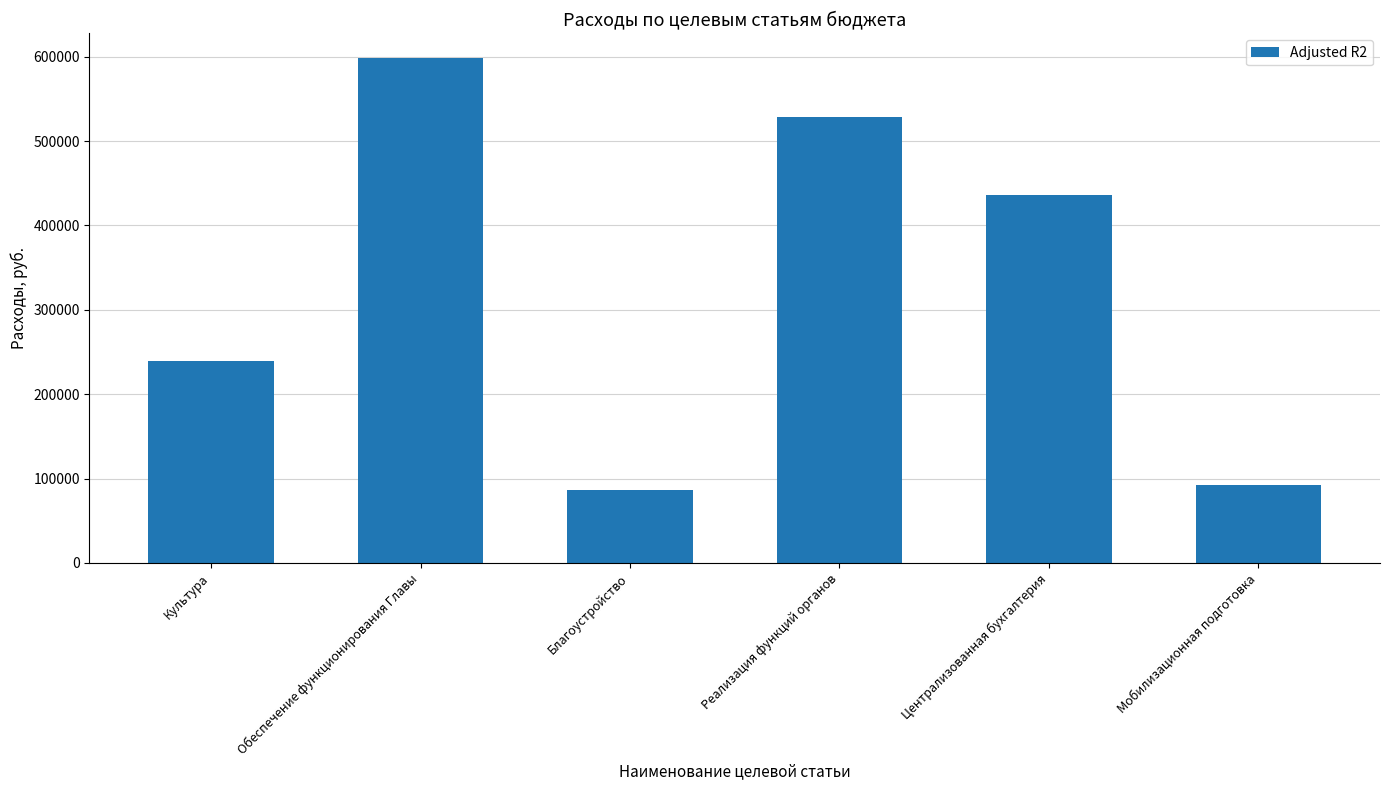

At which category does the chart reach its peak across all series?

Обеспечение функционирования Главы